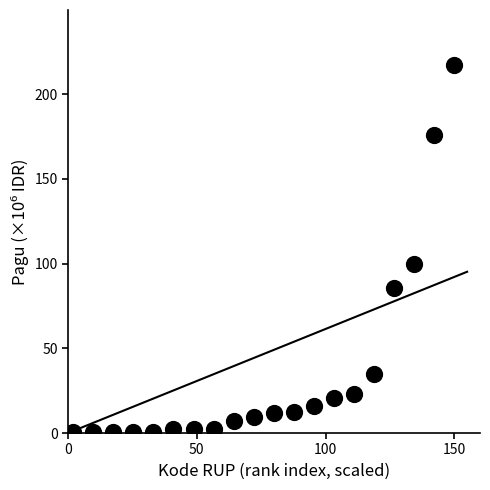

What is the range of Y values (max minus min)?

216.8